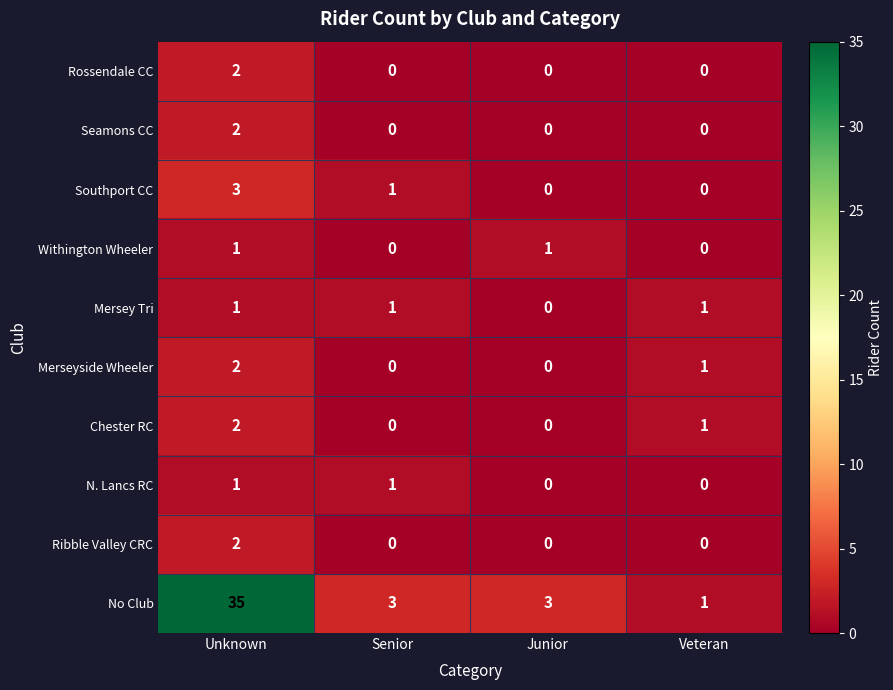

Which category has the highest value in the Seamons CC series?

Unknown